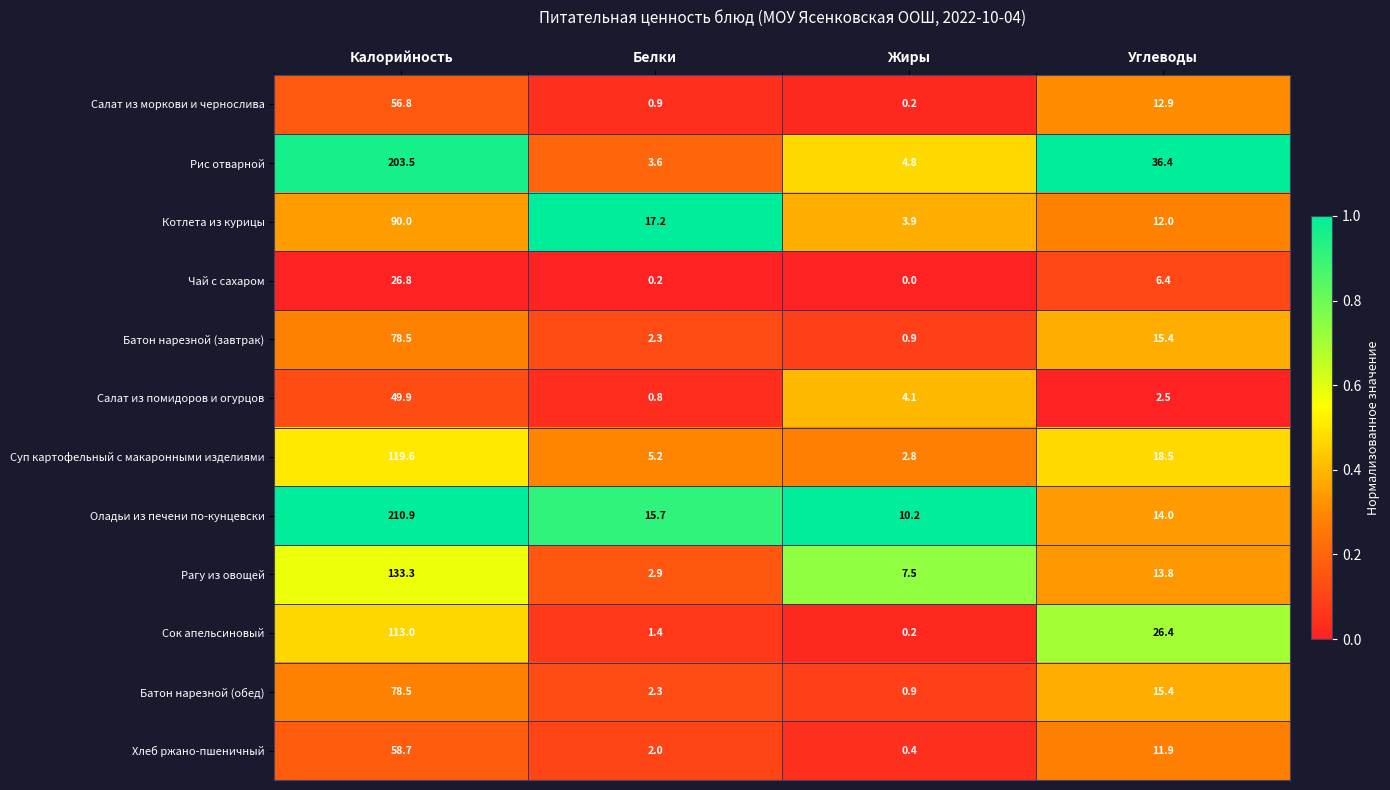

True or false: Батон нарезной (завтрак) has a value of 26.4 at Углеводы.

False